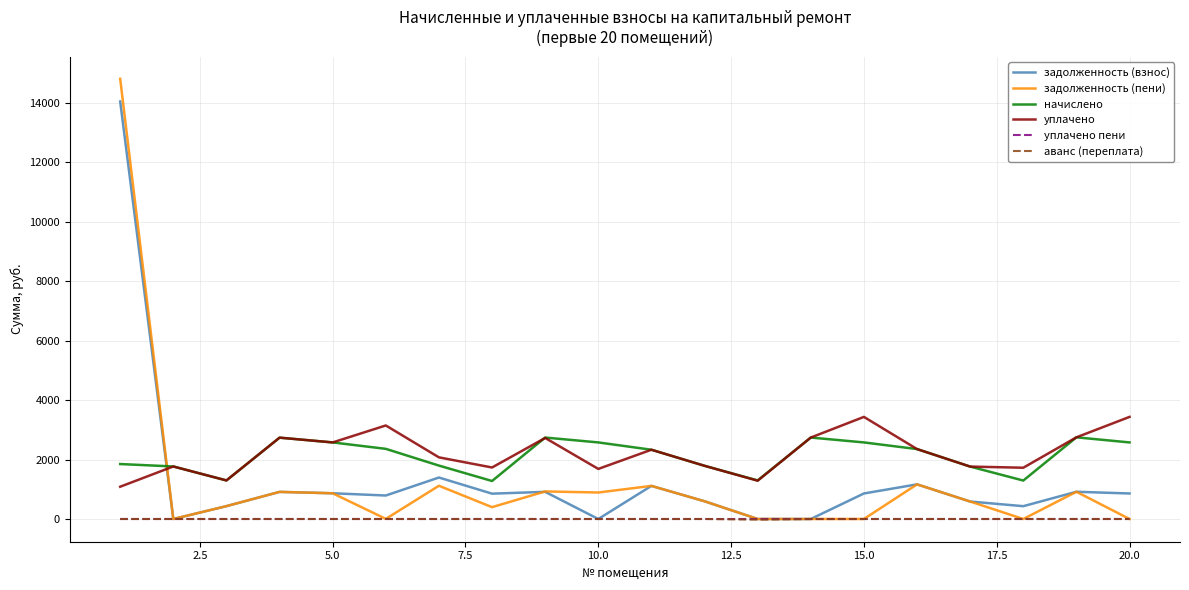

How many times do задолженность (пени) and начислено cross each other?

1